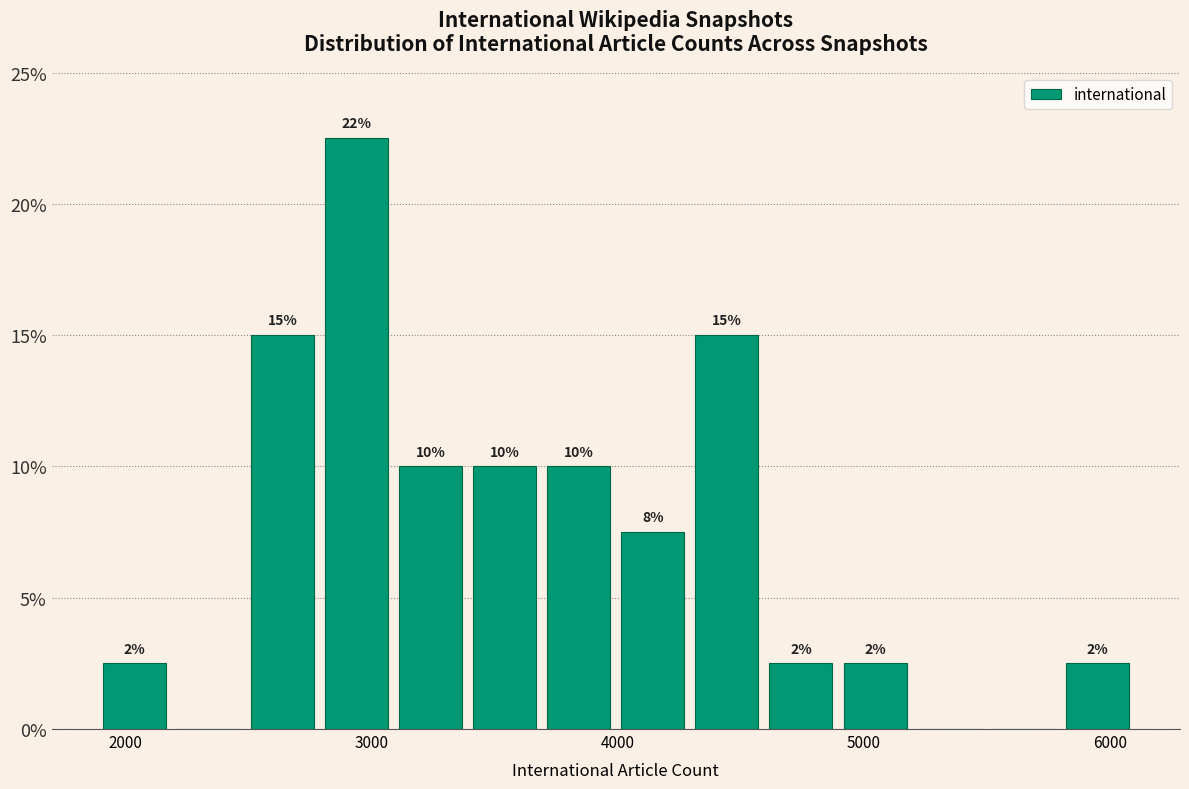

Read against the x-axis, roughly where is the centre of the tallest bar?

2900